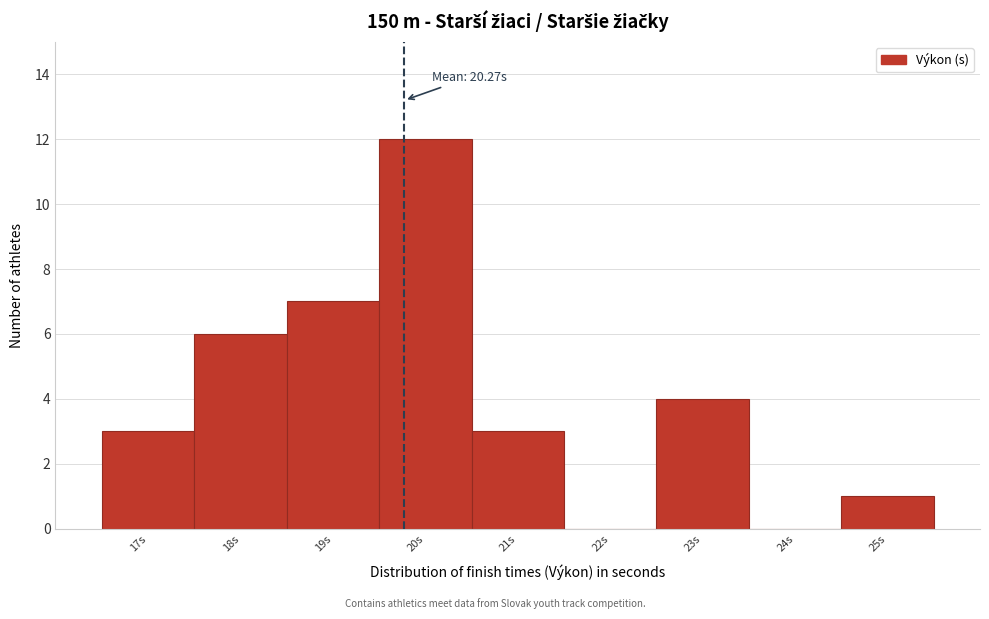

Reading left to right, list all the values displayed in this chart.

17s=3	18s=6	19s=7	20s=12	21s=3	22s=0	23s=4	24s=0	25s=1